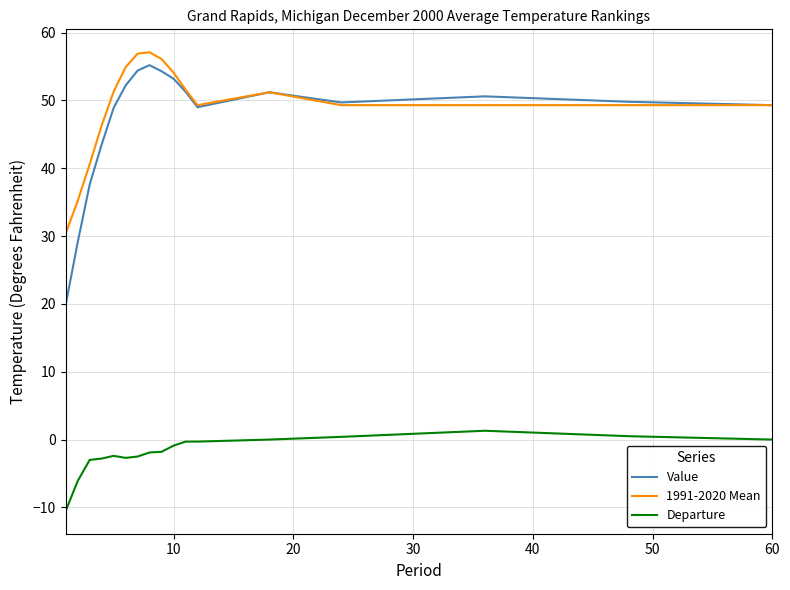

True or false: Departure and Value cross at least once.

False